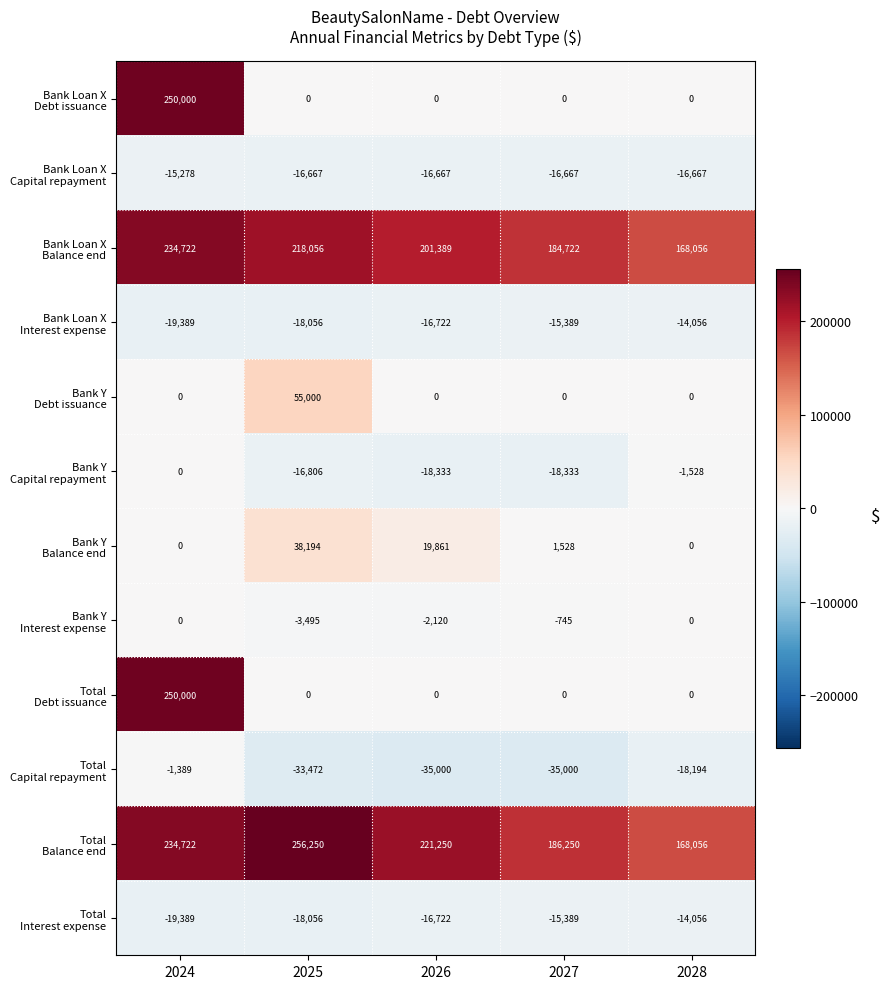

What is the difference between the highest and lowest values at 2026?

256250